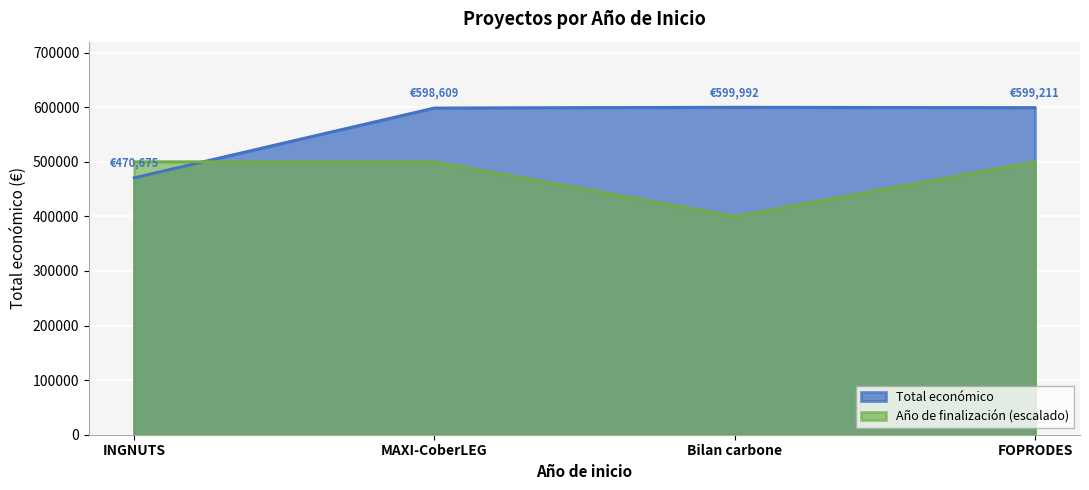

Where is the first local minimum for Año de finalización?

Bilan carbone